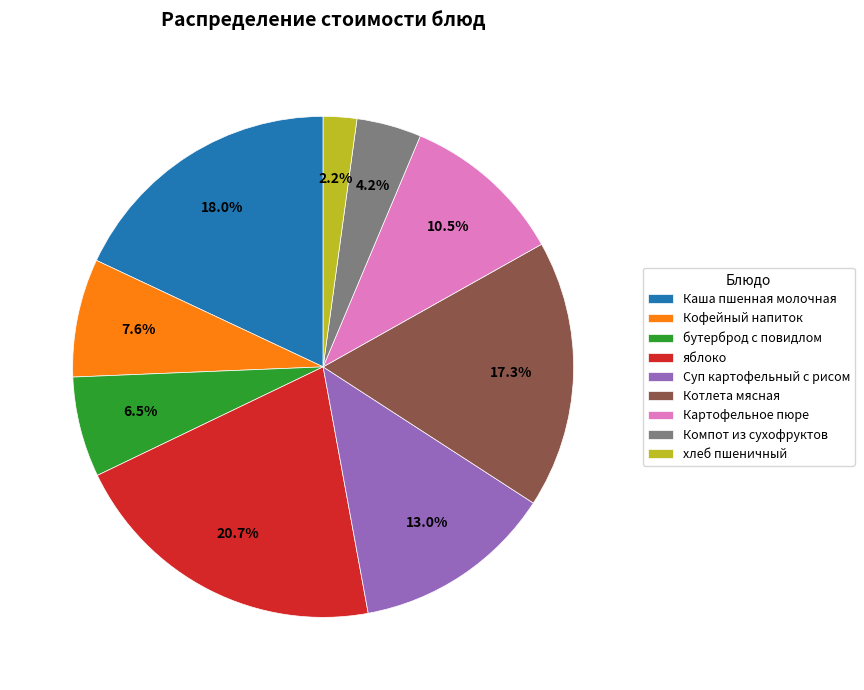

Rank the categories by value from highest to lowest.

яблоко, Каша пшенная молочная, Котлета мясная, Суп картофельный с рисом, Картофельное пюре, Кофейный напиток, бутерброд с повидлом, Компот из сухофруктов, хлеб пшеничный